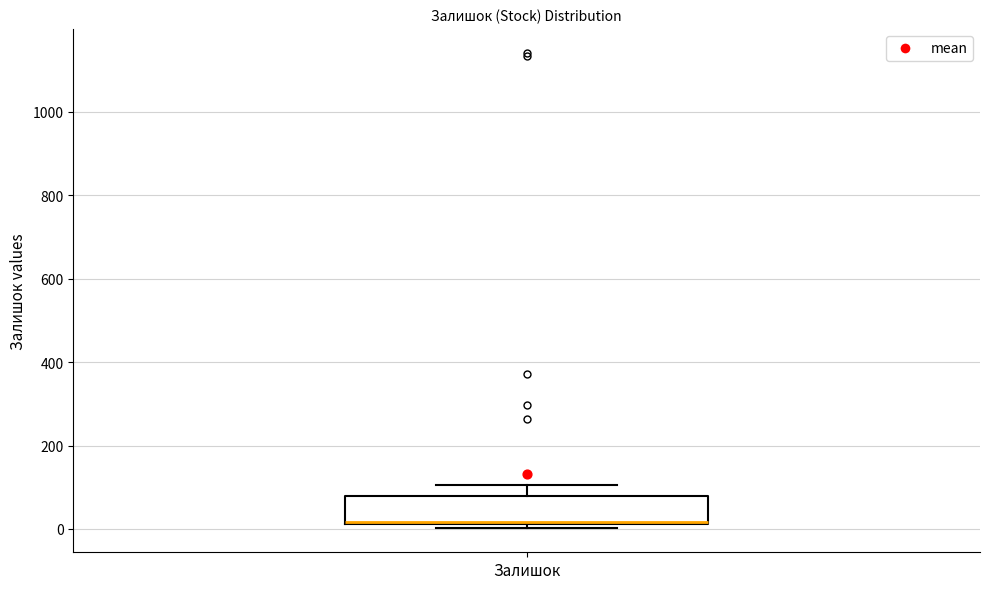

Transcribe this box plot: give where the median line is, the range the box spans, and where the two whiskers end, as read against the y-axis. The values are not printed on the chart, so give them approximately, as read against the axis.

median 20, box 20 to 80, whiskers 0 to 100